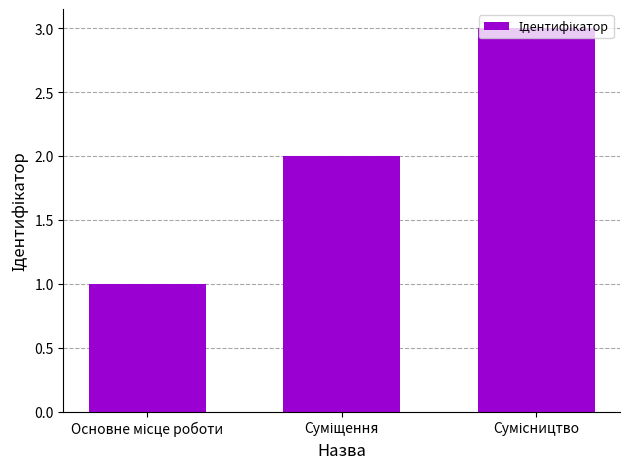

What is the sum of all values?

6